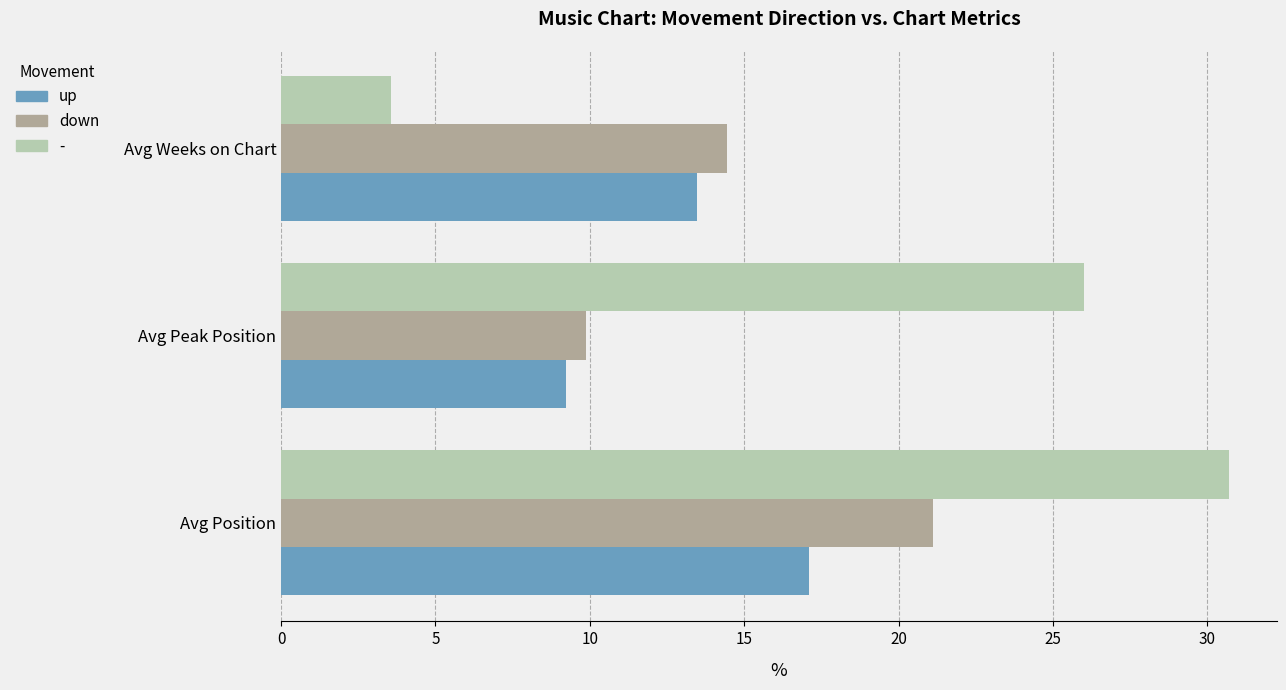

Is it true that - equals 30.7 at Avg Position?

True